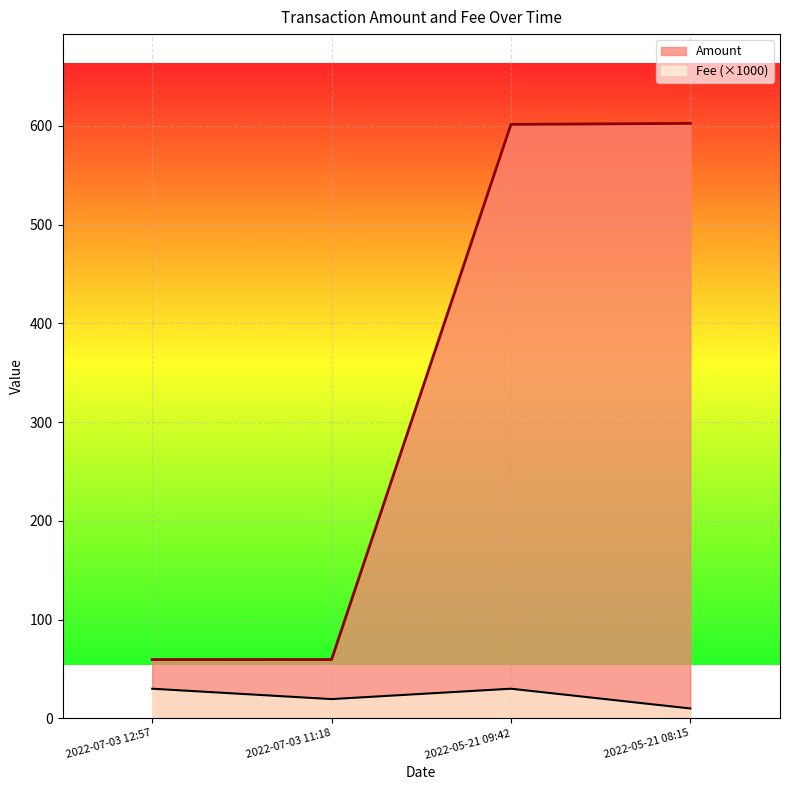

How many lines are shown in the chart?

2